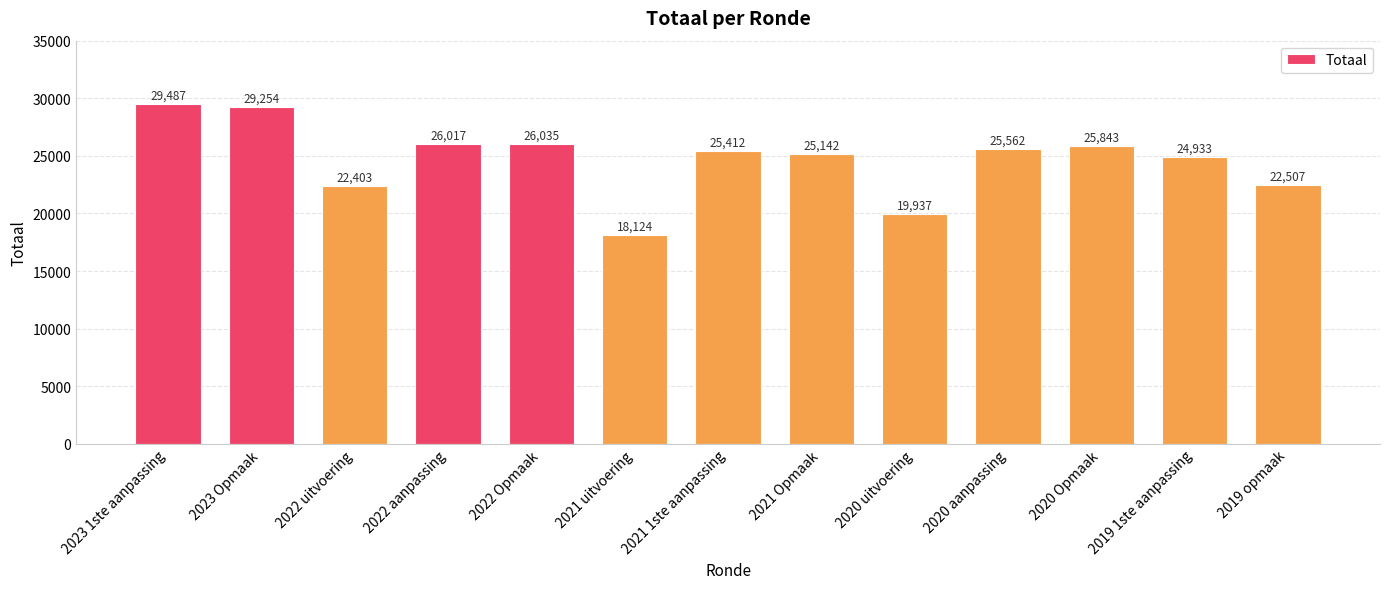

Count the number of categories in the chart.

13